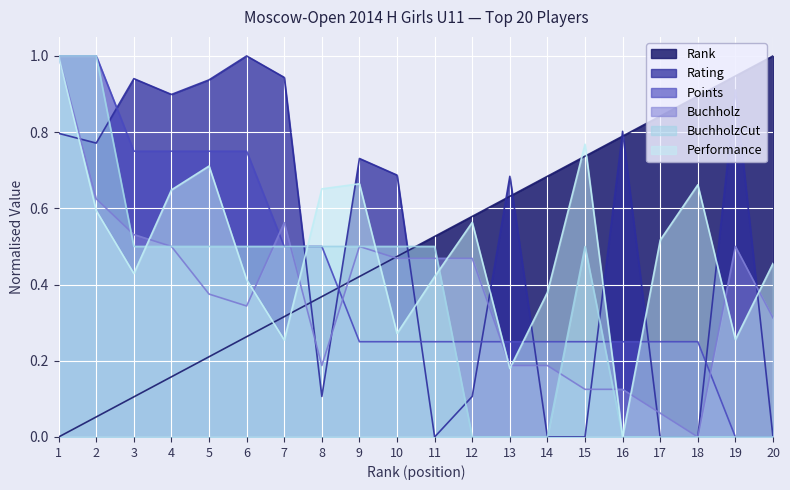

At which category is the sum across all series the highest?

1